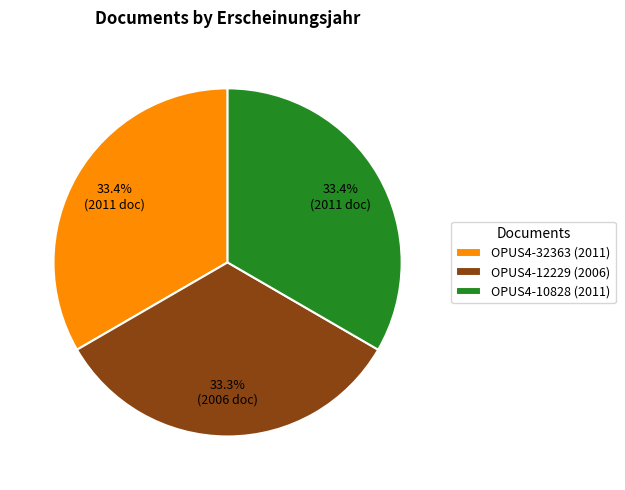

What percentage is NOT represented by OPUS4-10828 (2011)?

66.6%